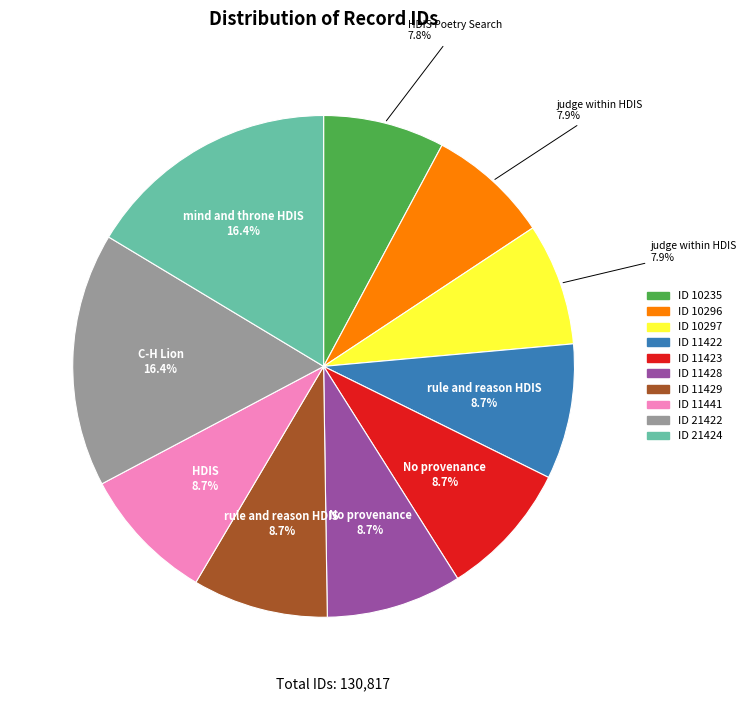

Does any single category account for the majority?

No